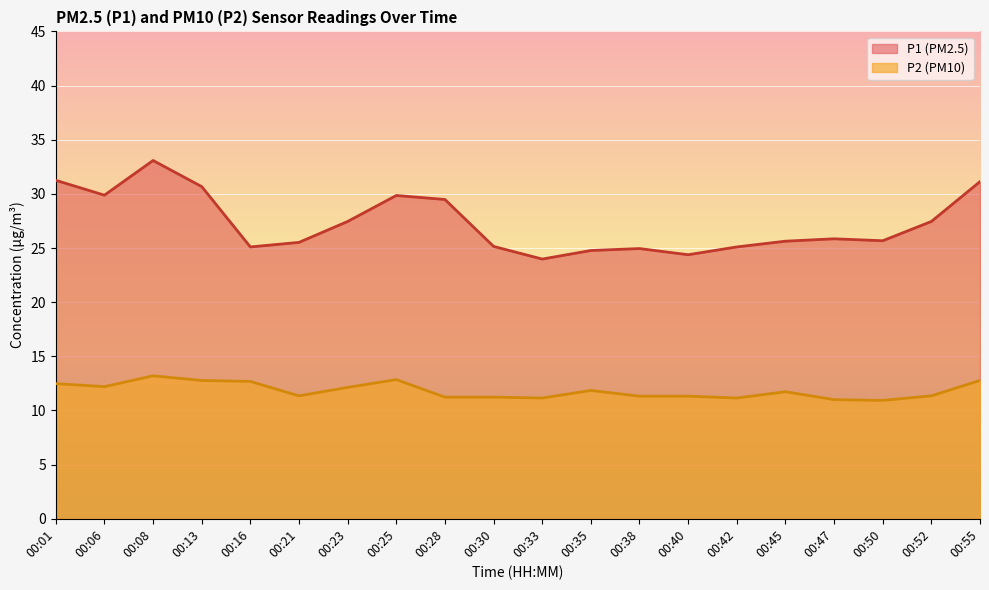

List the series in order of their overall mean, lowest first.

P2 (PM10), P1 (PM2.5)